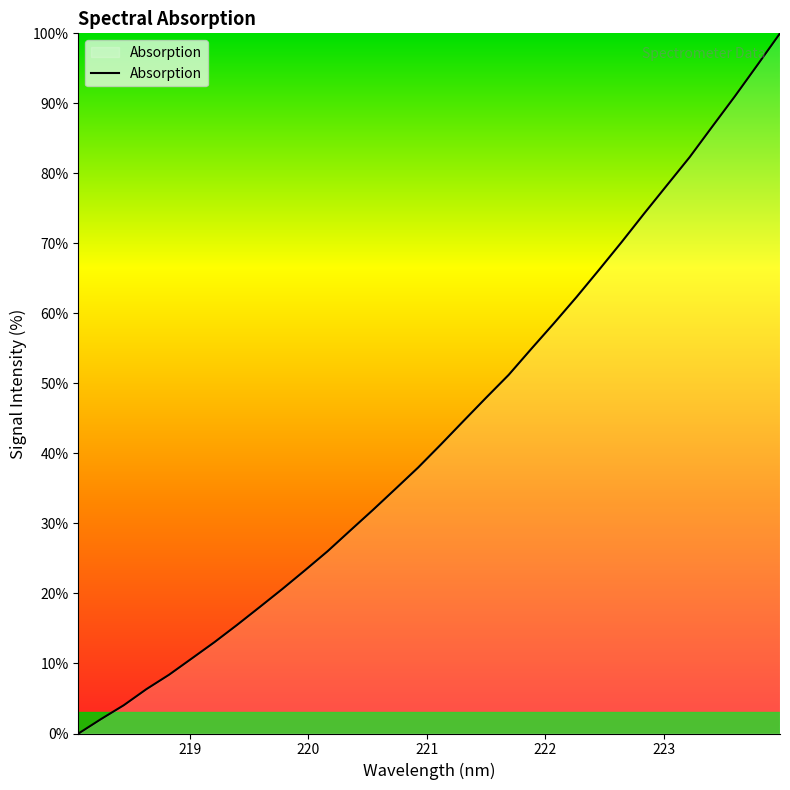

True or false: there are more than 2 points higher than both neighbors.

False